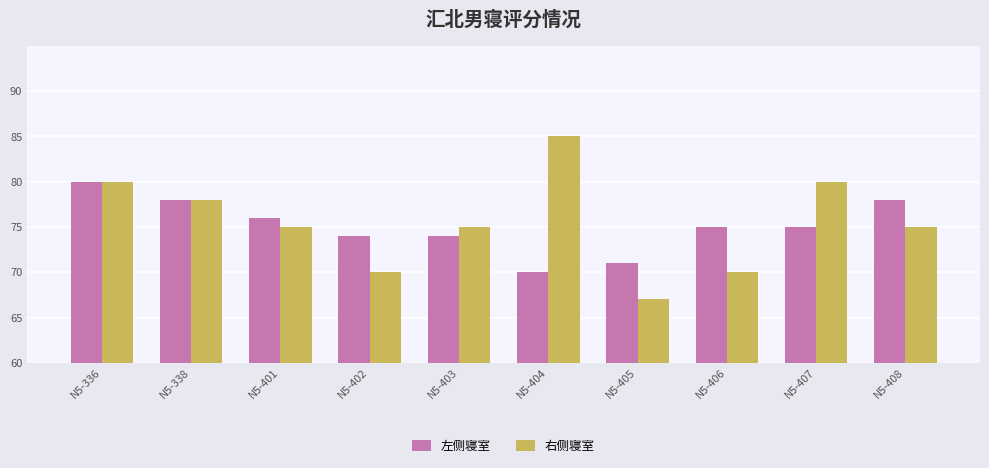

Which category has the highest value across all series?

N5-404